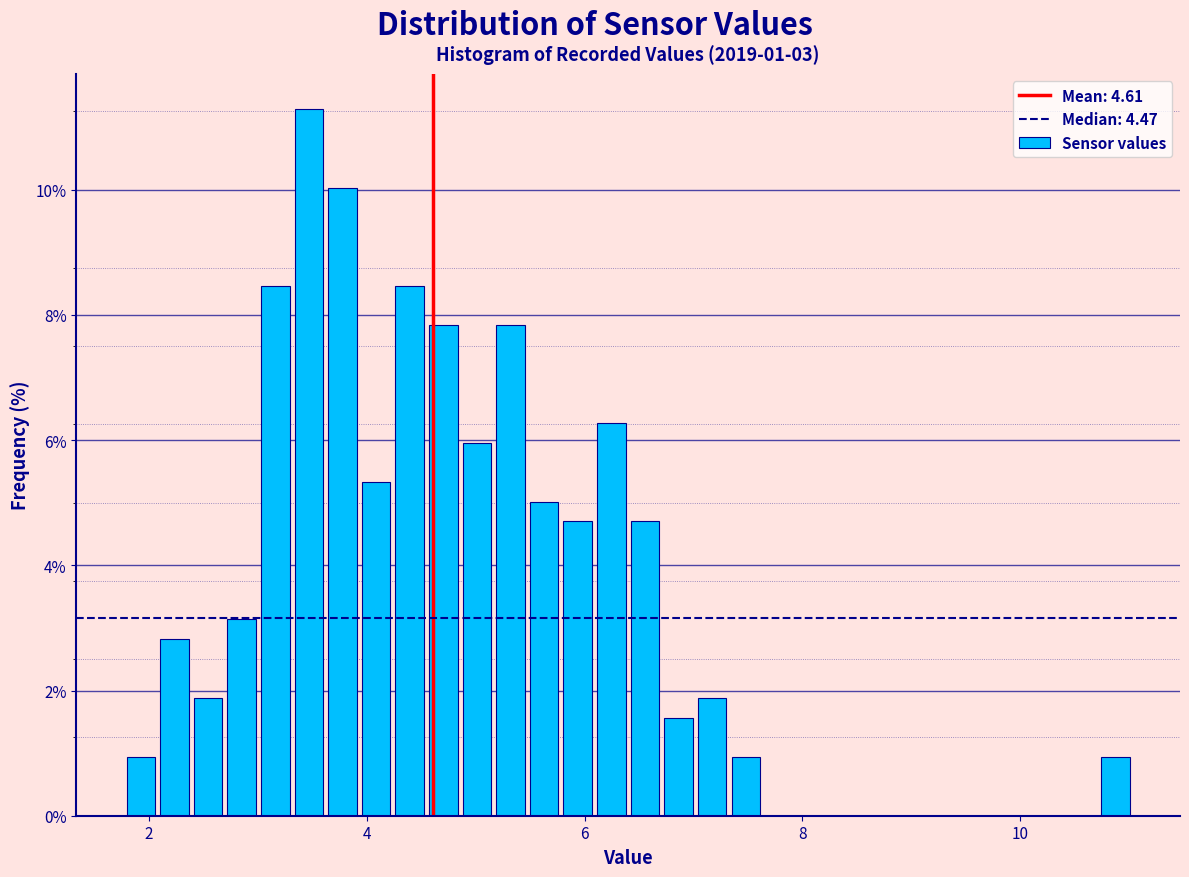

Around what value on the x-axis is the tallest bar? Give the approximate position of its centre, as read against the axis.

3.4